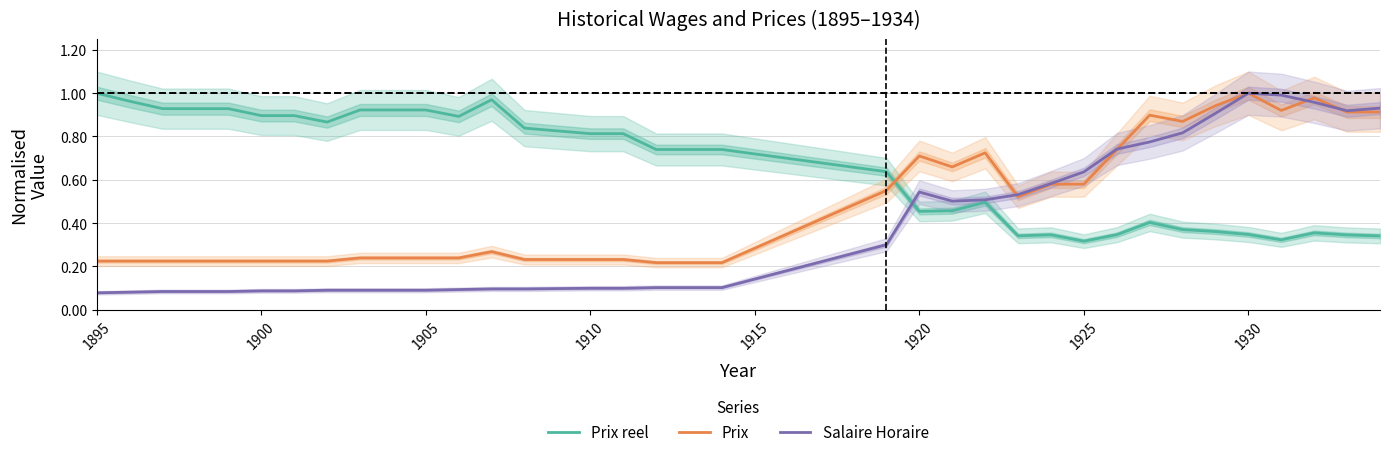

What is the minimum value for Prix reel?

0.3